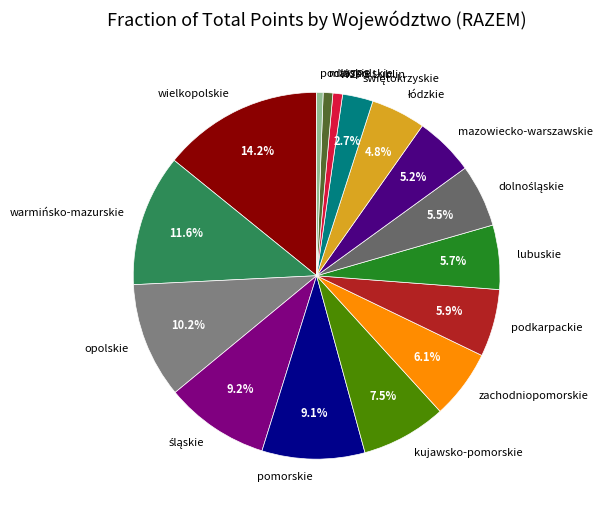

How many segments does this pie chart have?

16